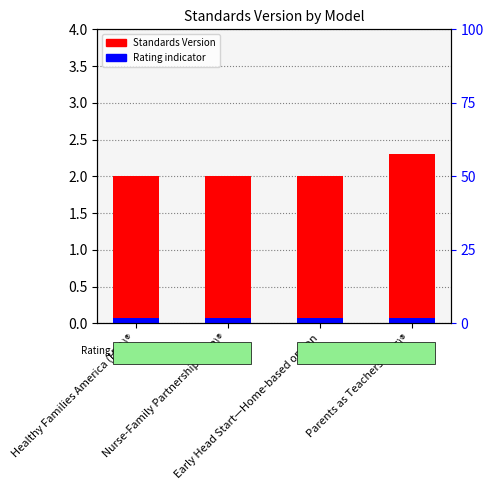

What is the smallest value displayed?

2.0